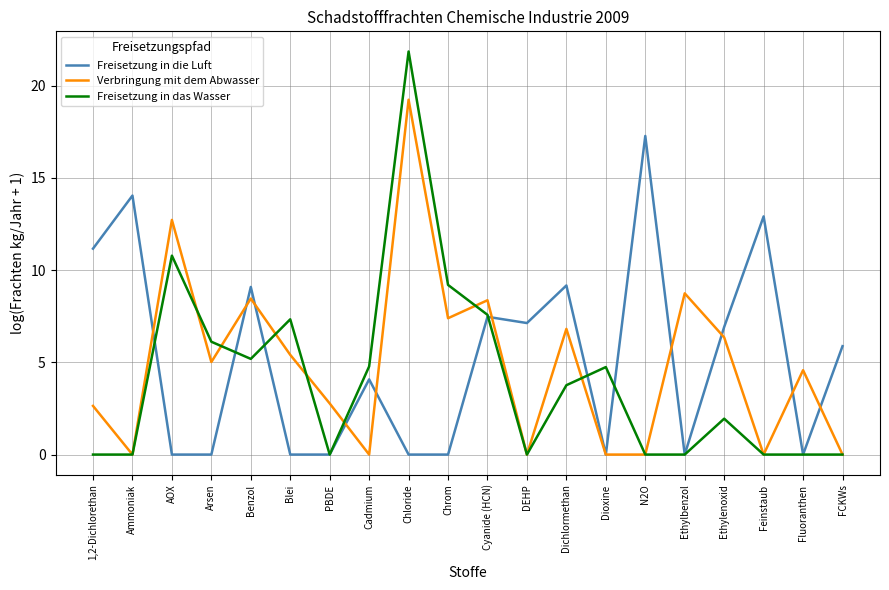

Between Ethylenoxid and Fluoranthen, which series saw the biggest shift?

Freisetzung in die Luft